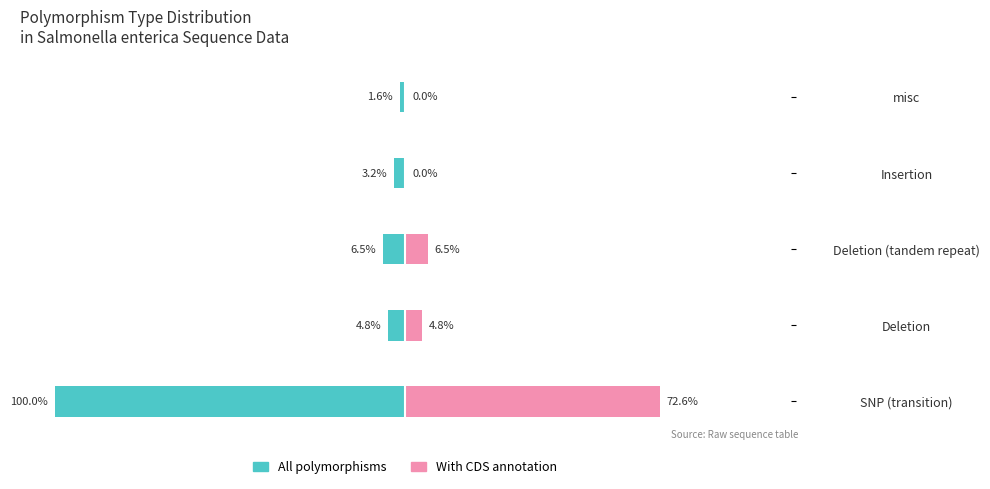

Reading left to right, extract all data points from this chart.

All polymorphisms: -100.0	-4.8	-6.5	-3.2	-1.6
With CDS annotation: 72.6	4.8	6.5	0.0	0.0